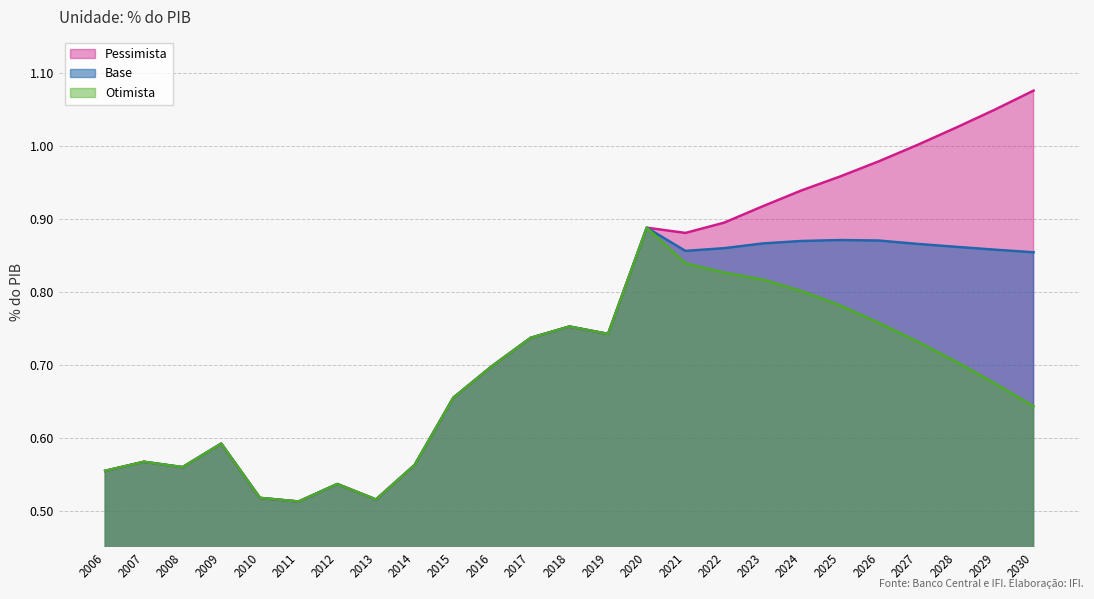

What is the value of the Pessimista point at the 4th from the left?

0.6